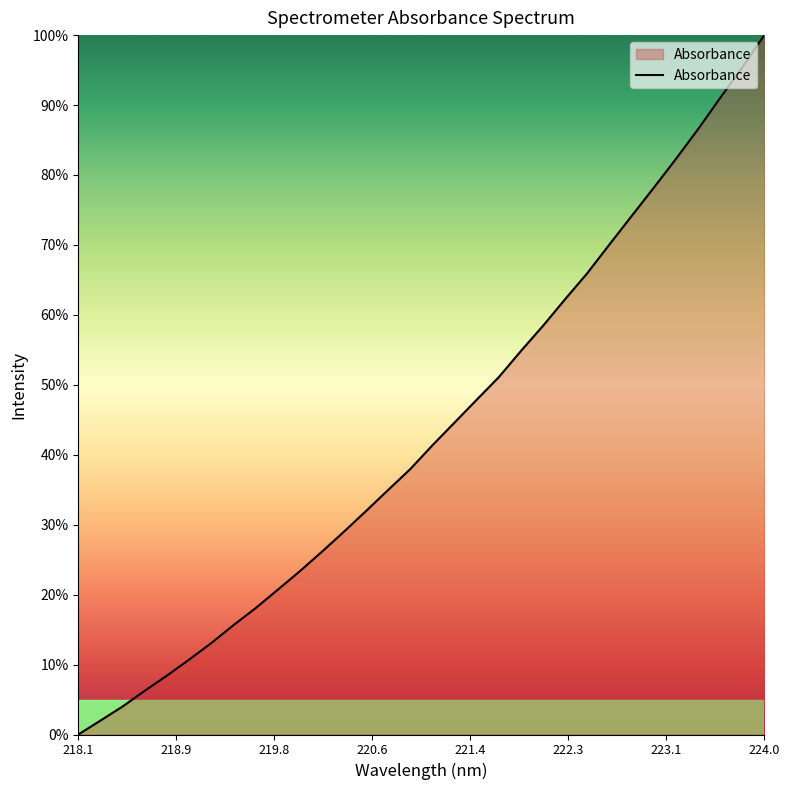

Reading left to right, list all the values displayed in this chart.

0.0	2.0	4.0	6.3	8.4	10.7	13.1	15.6	18.1	20.7	23.3	26.1	29.0	32.0	35.0	38.0	41.4	44.6	47.9	51.1	54.9	58.5	62.3	66.0	70.1	74.1	78.2	82.3	86.5	91.0	95.4	100.0